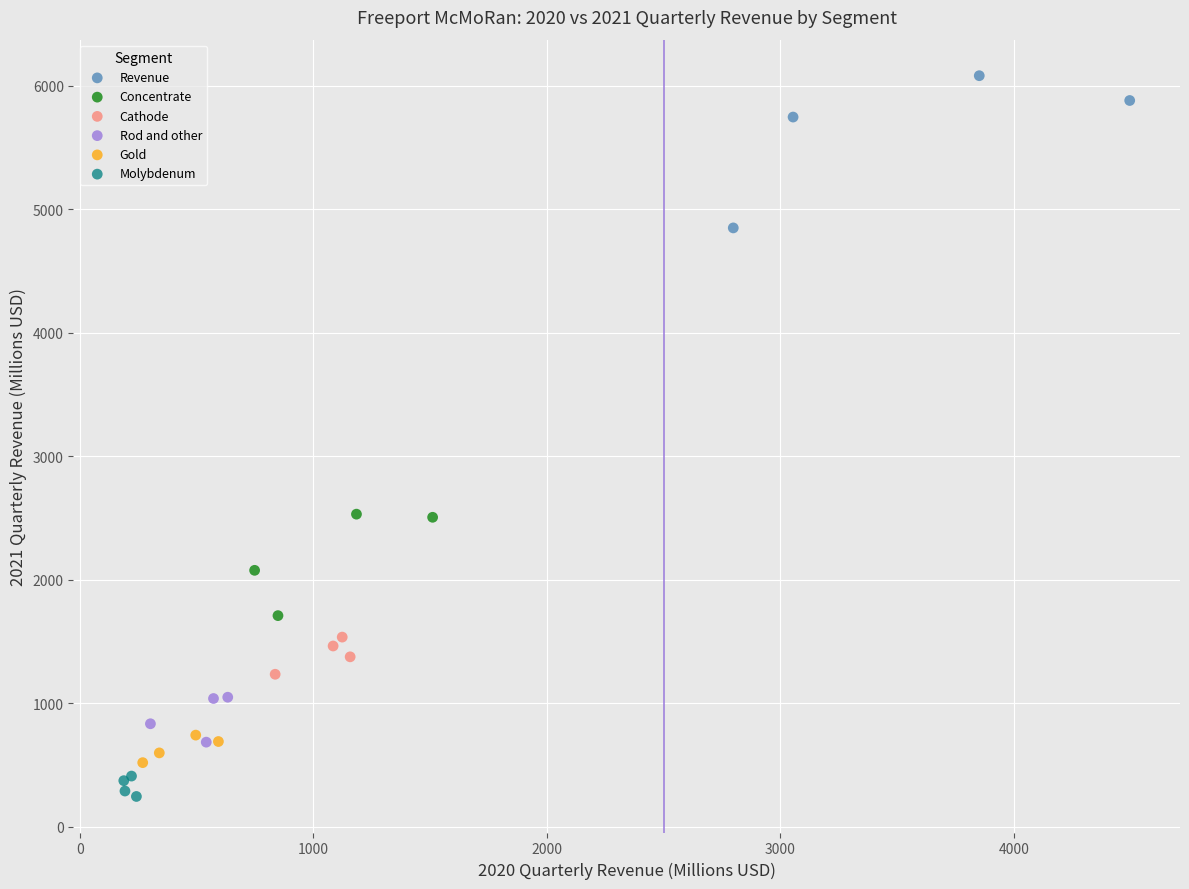

Which series has the widest spread of Y values?

Revenue